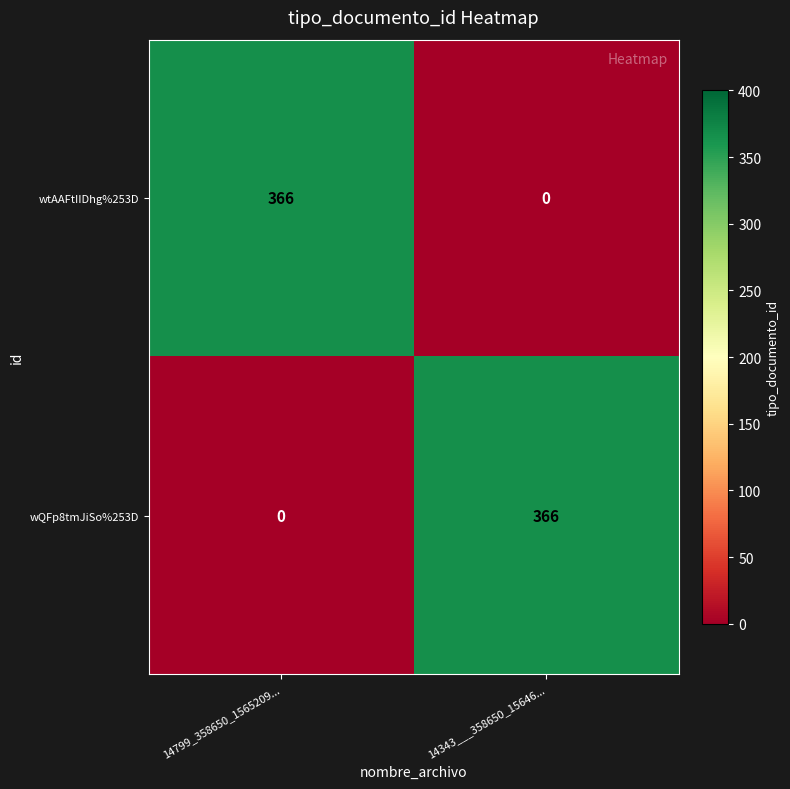

At 14799_358650_1565209..., list the series in order from largest to smallest.

wtAAFtIIDhg%253D, wQFp8tmJiSo%253D